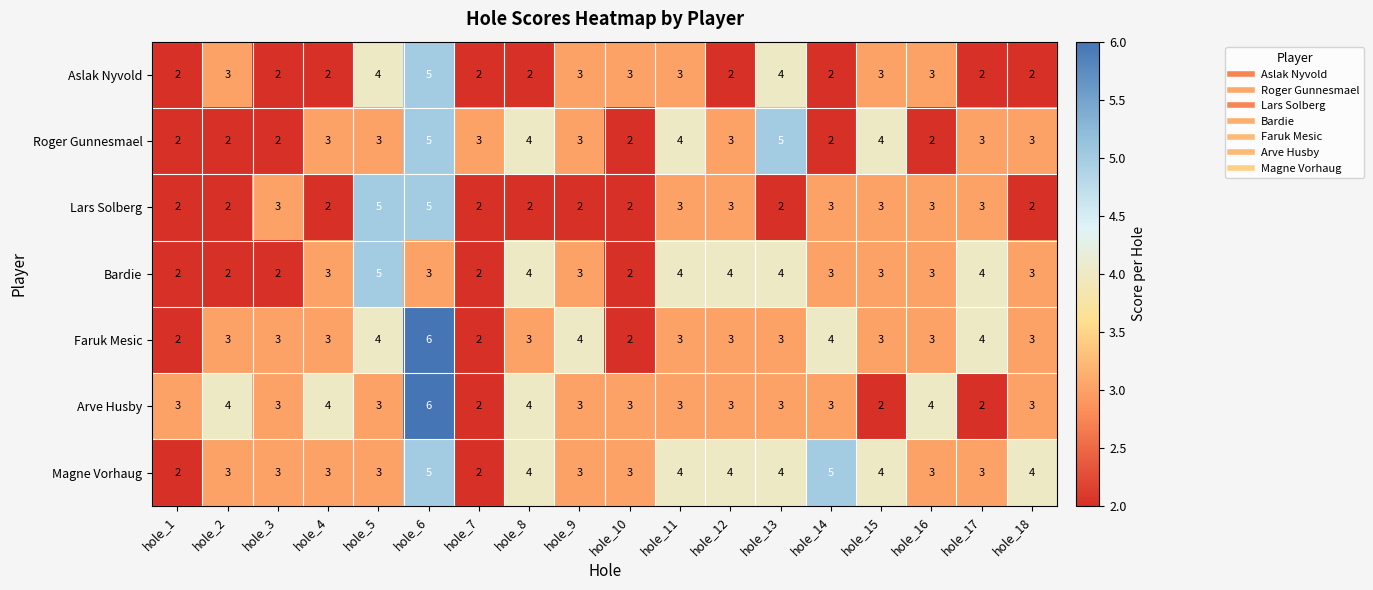

What is the sum of the Magne Vorhaug values at hole_6 and hole_13?

9